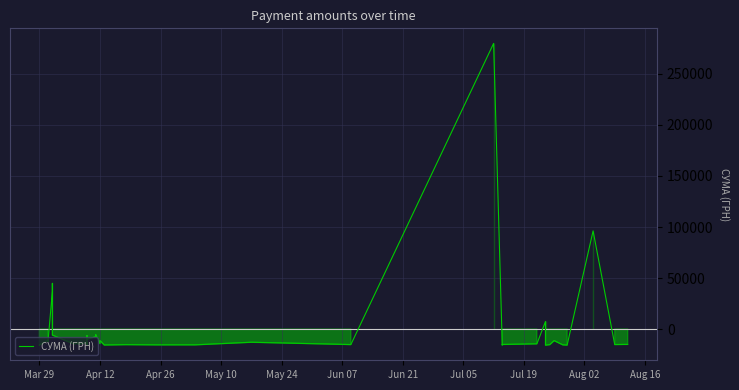

Is it true that the value at Apr 12 is -14182.1?

True